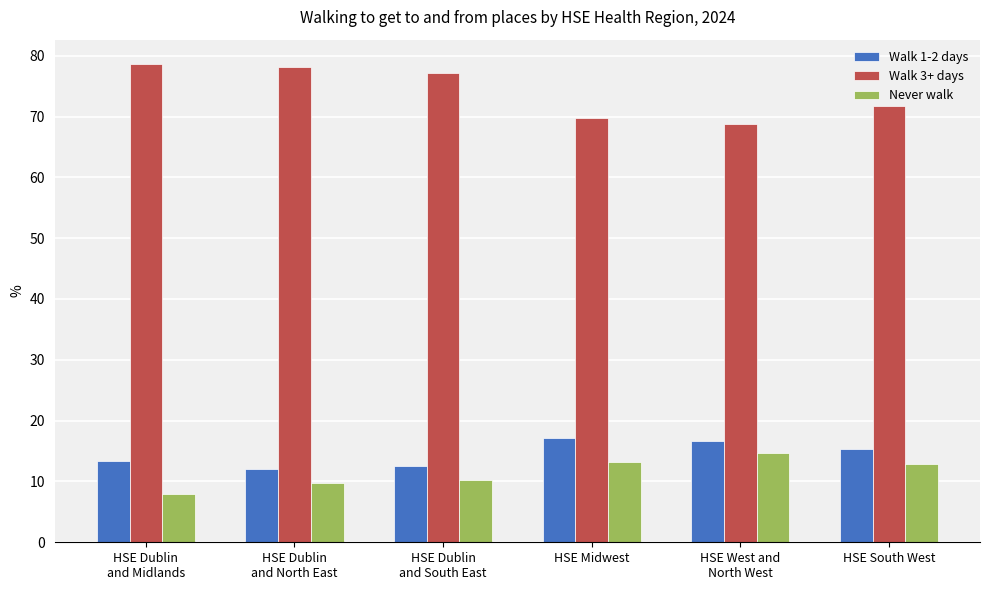

What position from the left is HSE Dublin
and South East?

3